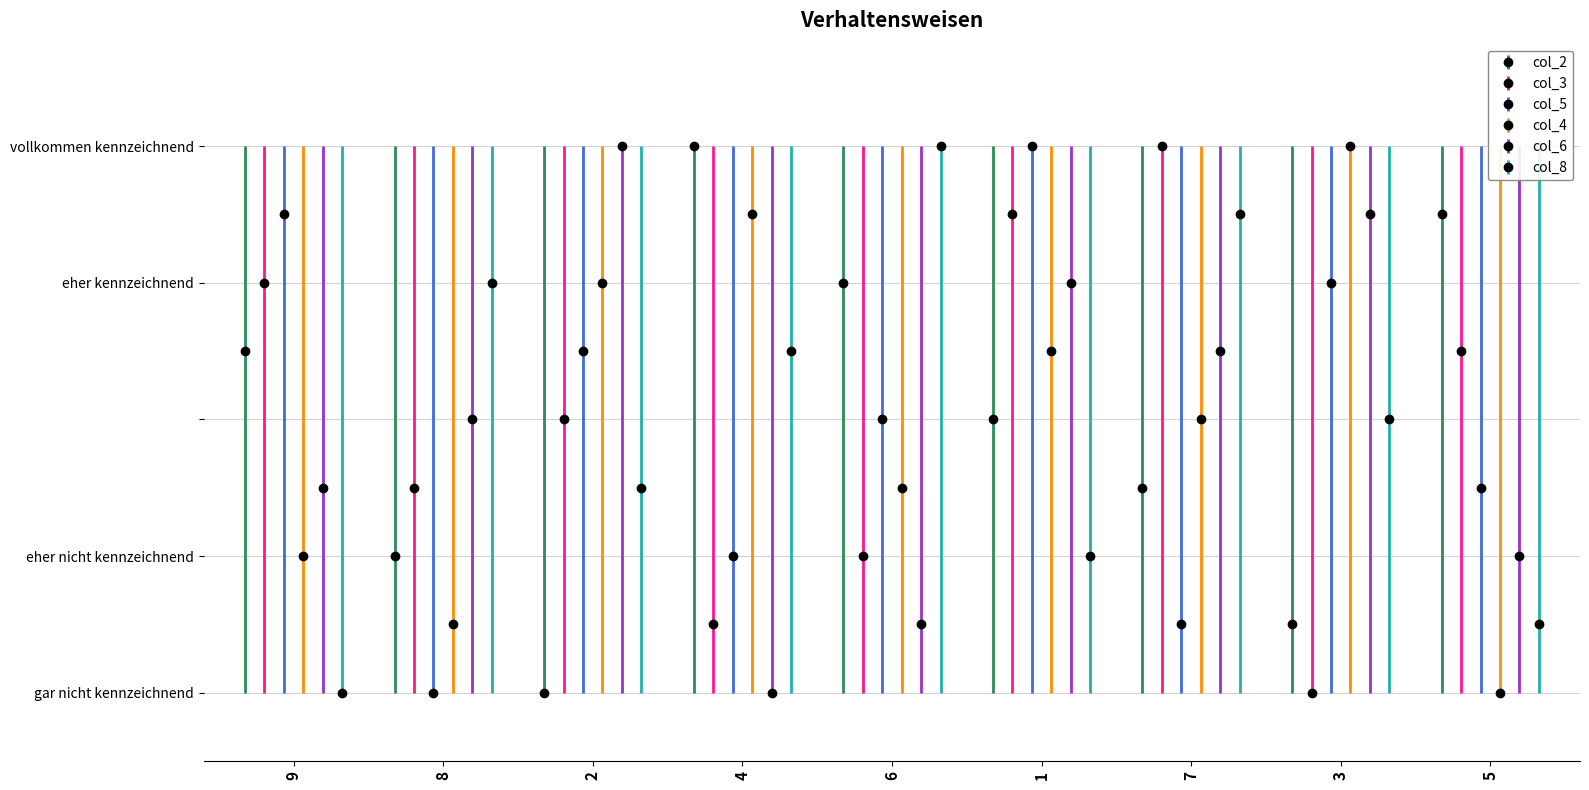

What is the difference between the highest and lowest values at 5?

7